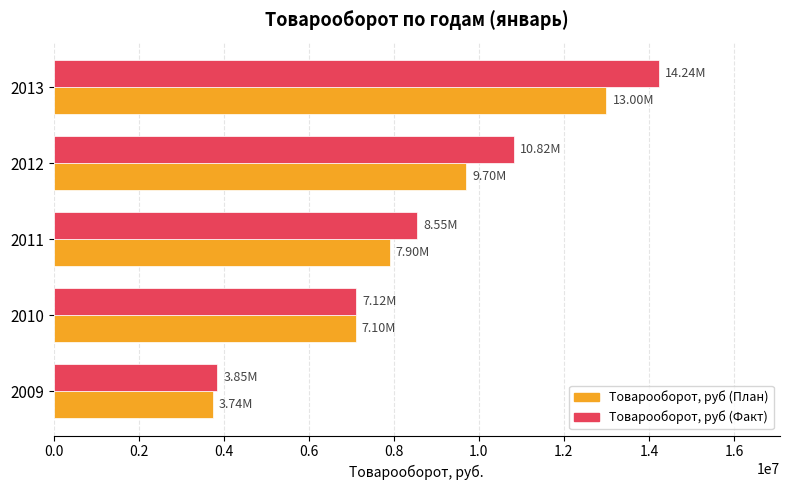

What is the total value across all series at 2011?

16449655.0